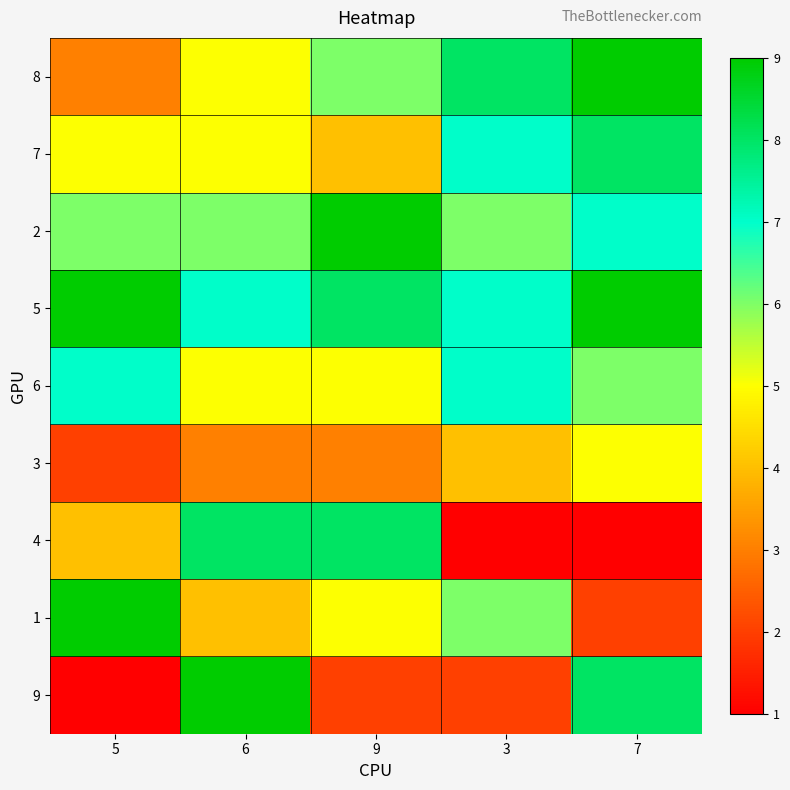

At which category does the chart reach its minimum across all series?

3